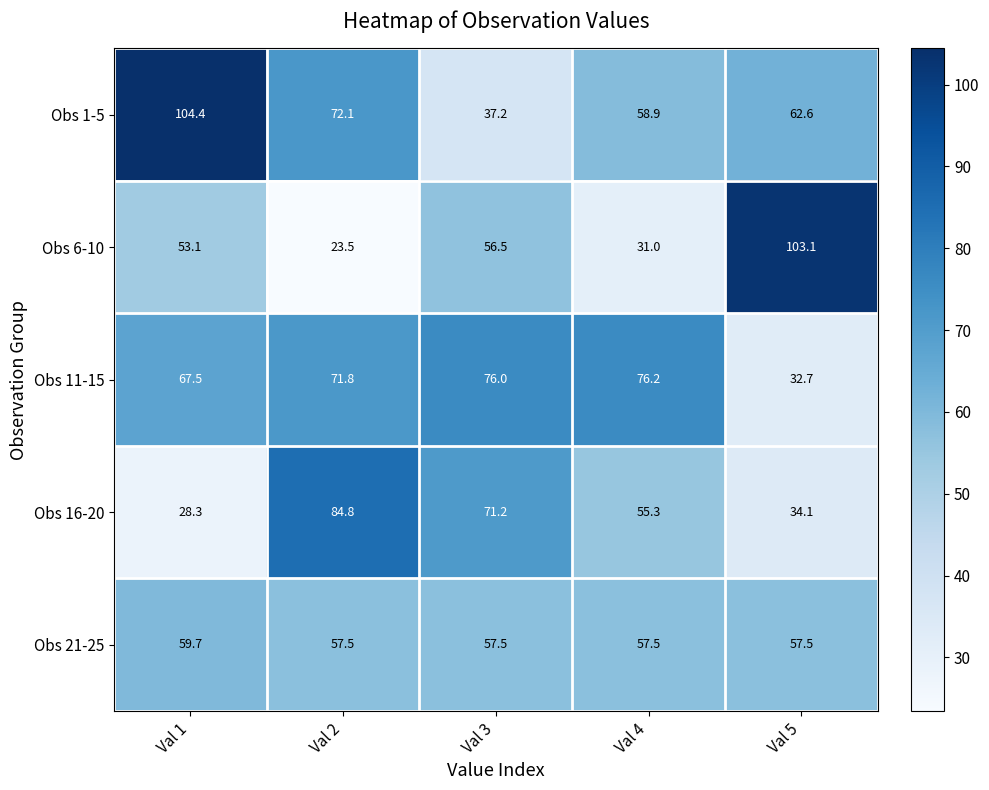

List the series in order of their peak value, lowest first.

Obs 21-25, Obs 11-15, Obs 16-20, Obs 6-10, Obs 1-5